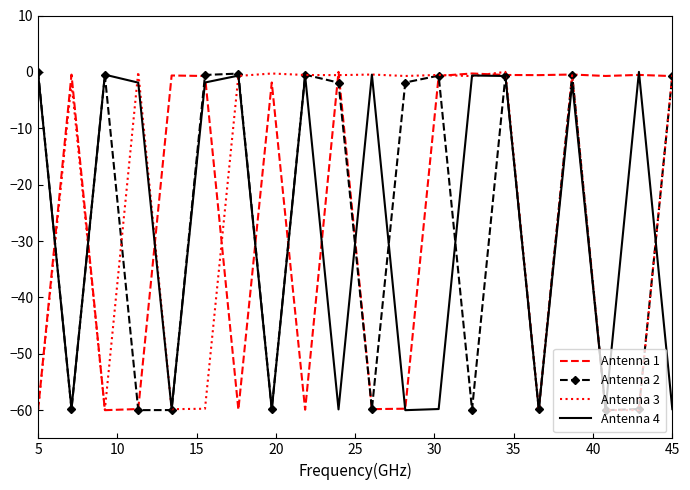

What is the minimum value for Antenna 2?

-60.0